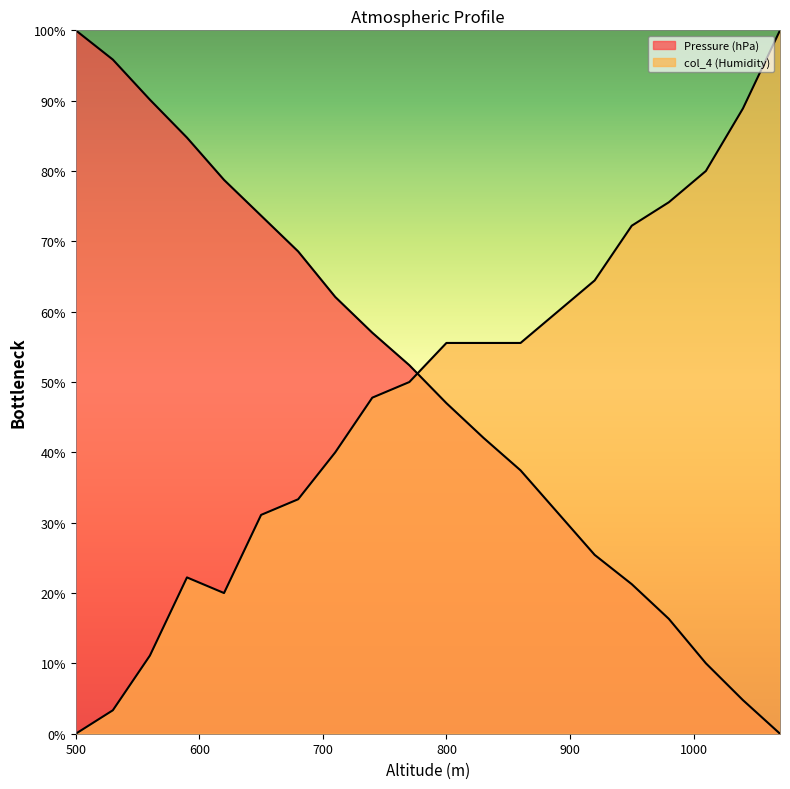

True or false: col_4 (Humidity) has a value of 5.9 at 530.

False